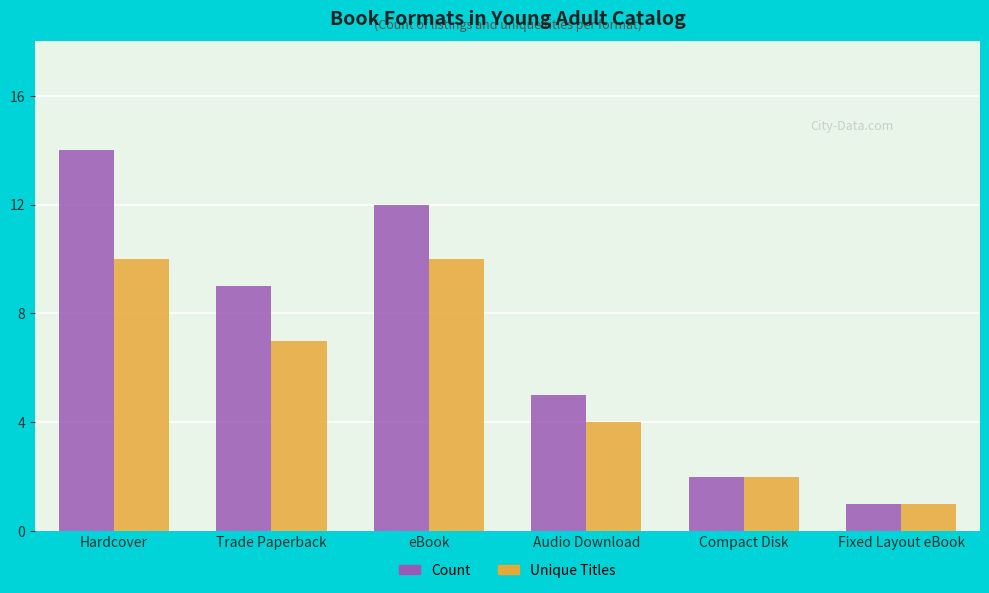

How many values in the Unique Titles series are below 7?

3